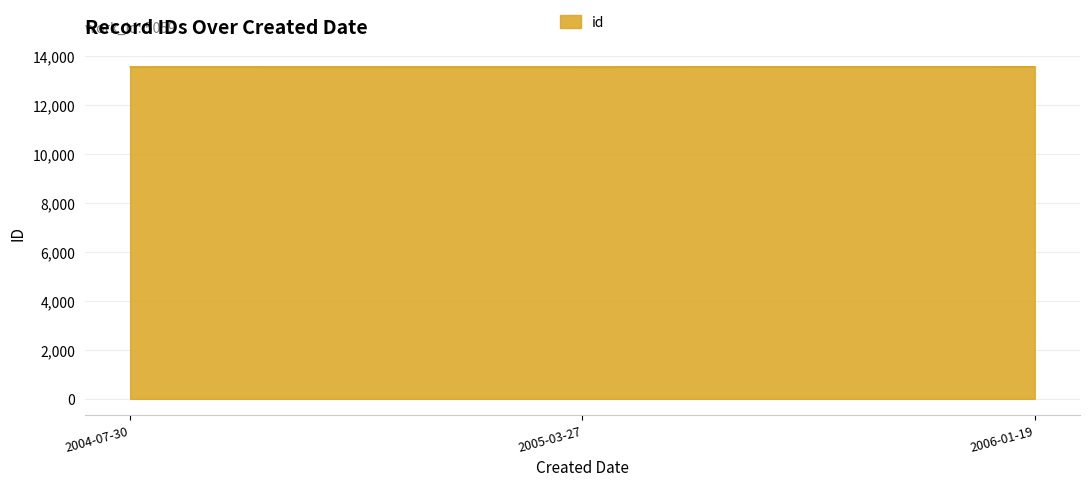

The chart shows a value of 3930 at 2004-07-30. True or false?

False